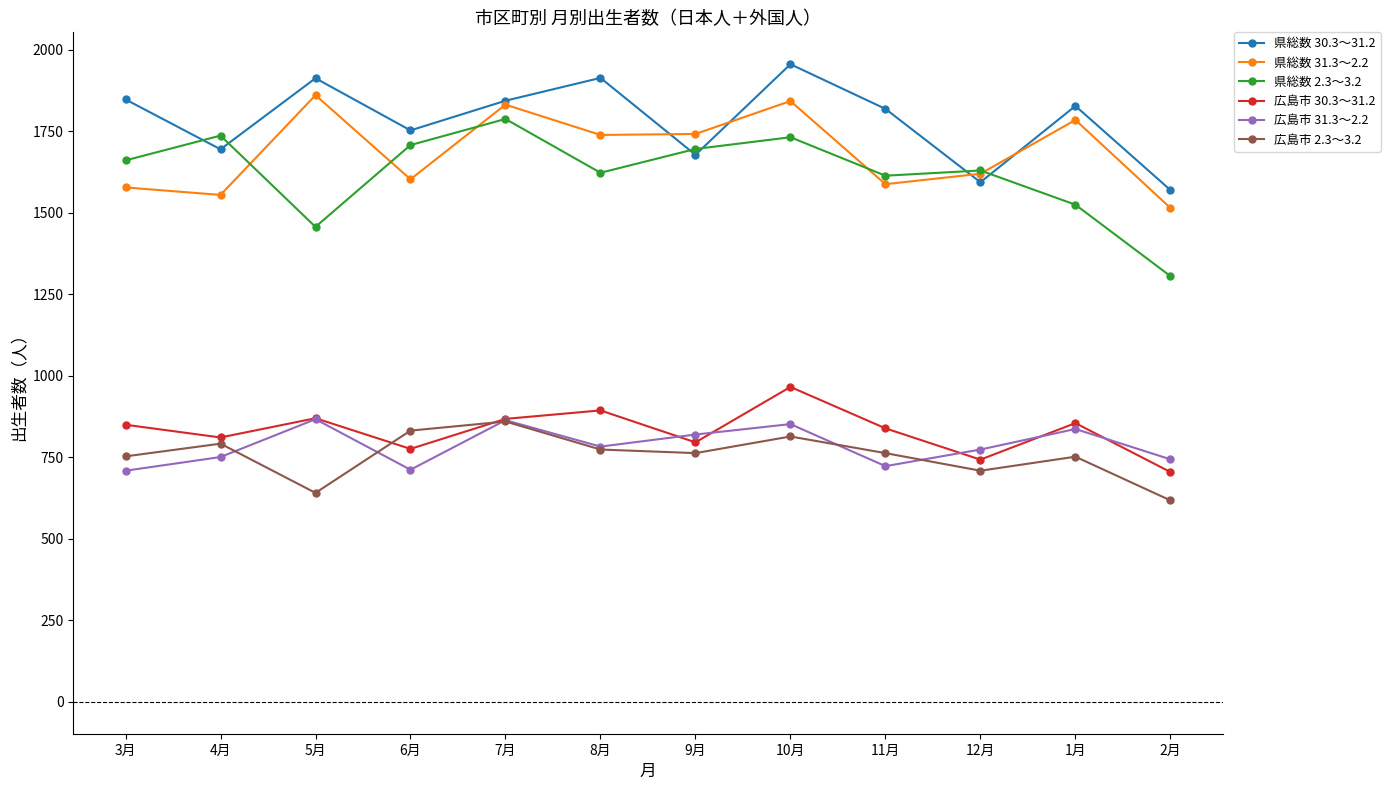

What is the label of the 8th point from the right?

7月